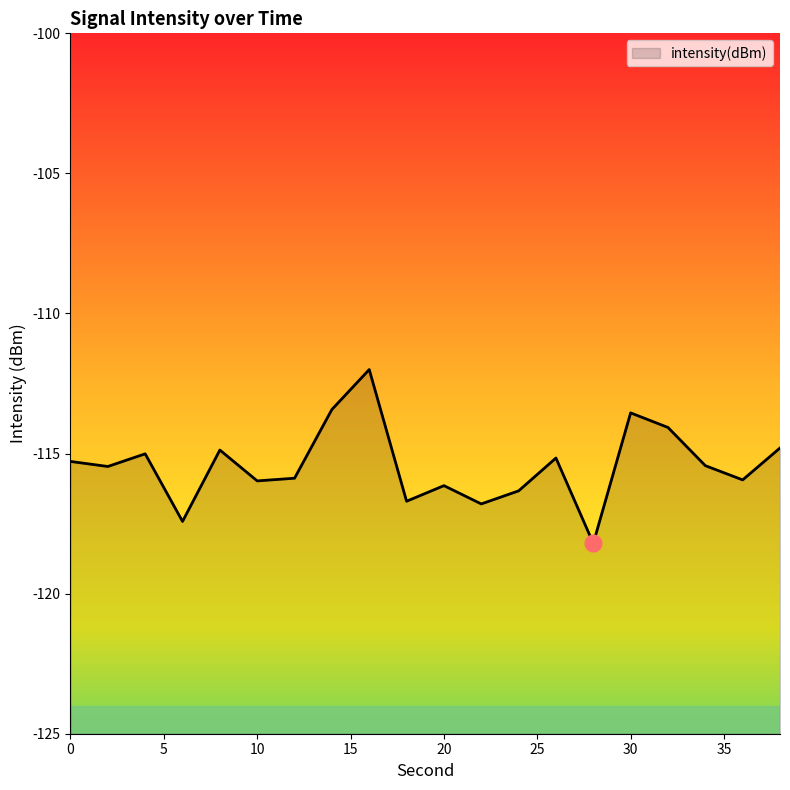

How many lines are shown in the chart?

1